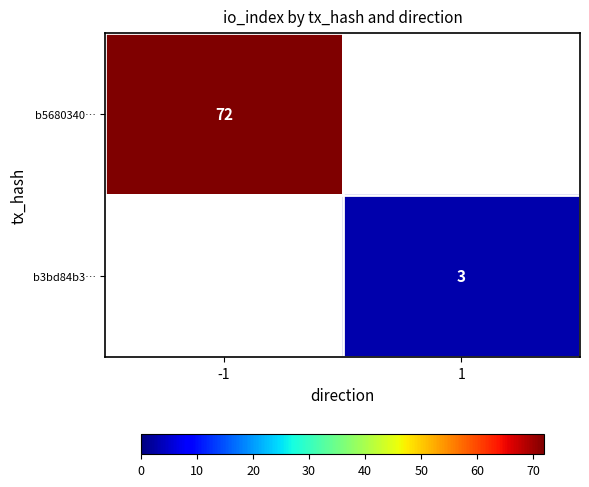

Is it true that b3bd84b3… equals 1 at 1?

False